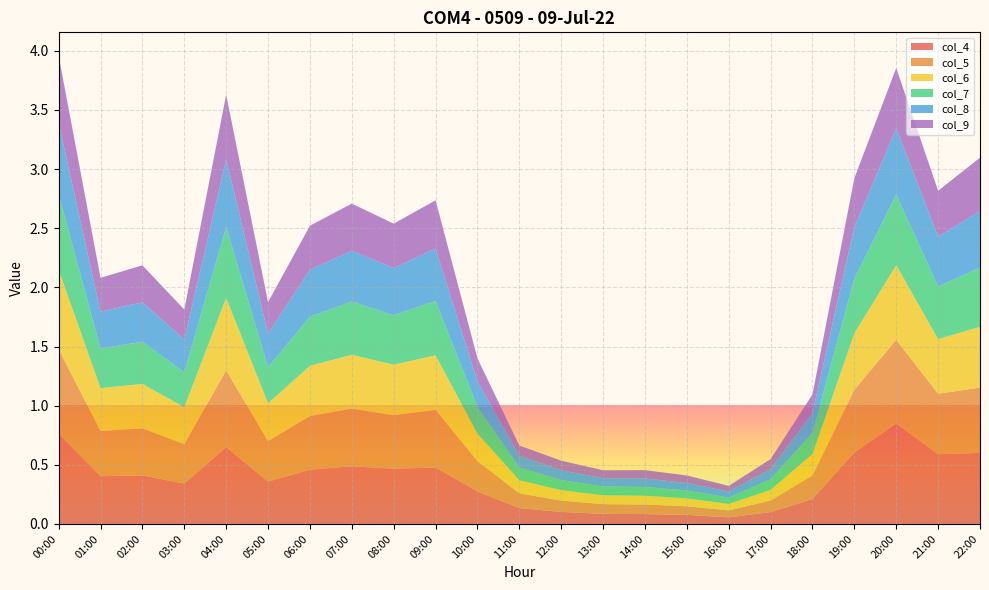

Reading left to right, extract all data points from this chart.

col_4: 0.8	0.4	0.4	0.3	0.6	0.4	0.5	0.5	0.5	0.5	0.3	0.1	0.1	0.1	0.1	0.1	0.1	0.1	0.2	0.6	0.8	0.6	0.6
col_5: 0.7	0.4	0.4	0.3	0.7	0.3	0.5	0.5	0.5	0.5	0.3	0.1	0.1	0.1	0.1	0.1	0.1	0.1	0.2	0.5	0.7	0.5	0.6
col_6: 0.7	0.4	0.4	0.3	0.6	0.3	0.4	0.5	0.4	0.5	0.2	0.1	0.1	0.1	0.1	0.1	0.1	0.1	0.2	0.5	0.6	0.5	0.5
col_7: 0.6	0.3	0.4	0.3	0.6	0.3	0.4	0.5	0.4	0.5	0.2	0.1	0.1	0.1	0.1	0.1	0.1	0.1	0.2	0.5	0.6	0.4	0.5
col_8: 0.6	0.3	0.3	0.3	0.6	0.3	0.4	0.4	0.4	0.4	0.2	0.1	0.1	0.1	0.1	0.1	0.1	0.1	0.2	0.4	0.6	0.4	0.5
col_9: 0.6	0.3	0.3	0.3	0.5	0.3	0.4	0.4	0.4	0.4	0.2	0.1	0.1	0.1	0.1	0.1	0.0	0.1	0.2	0.4	0.5	0.4	0.5